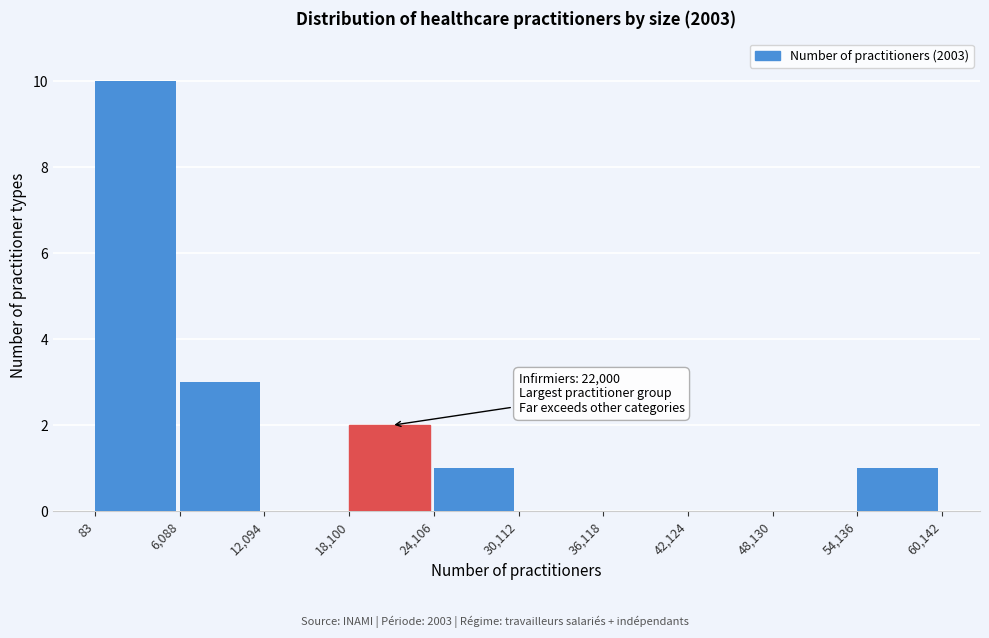

Over which range of the x-axis is the bar tallest?

83 to 6,088